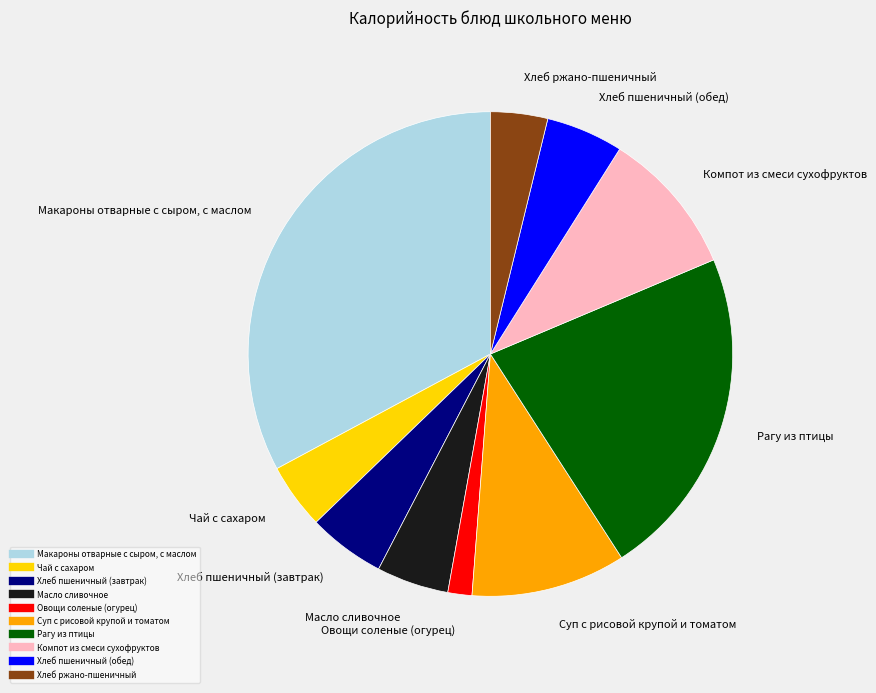

Is there a majority slice in this chart?

No